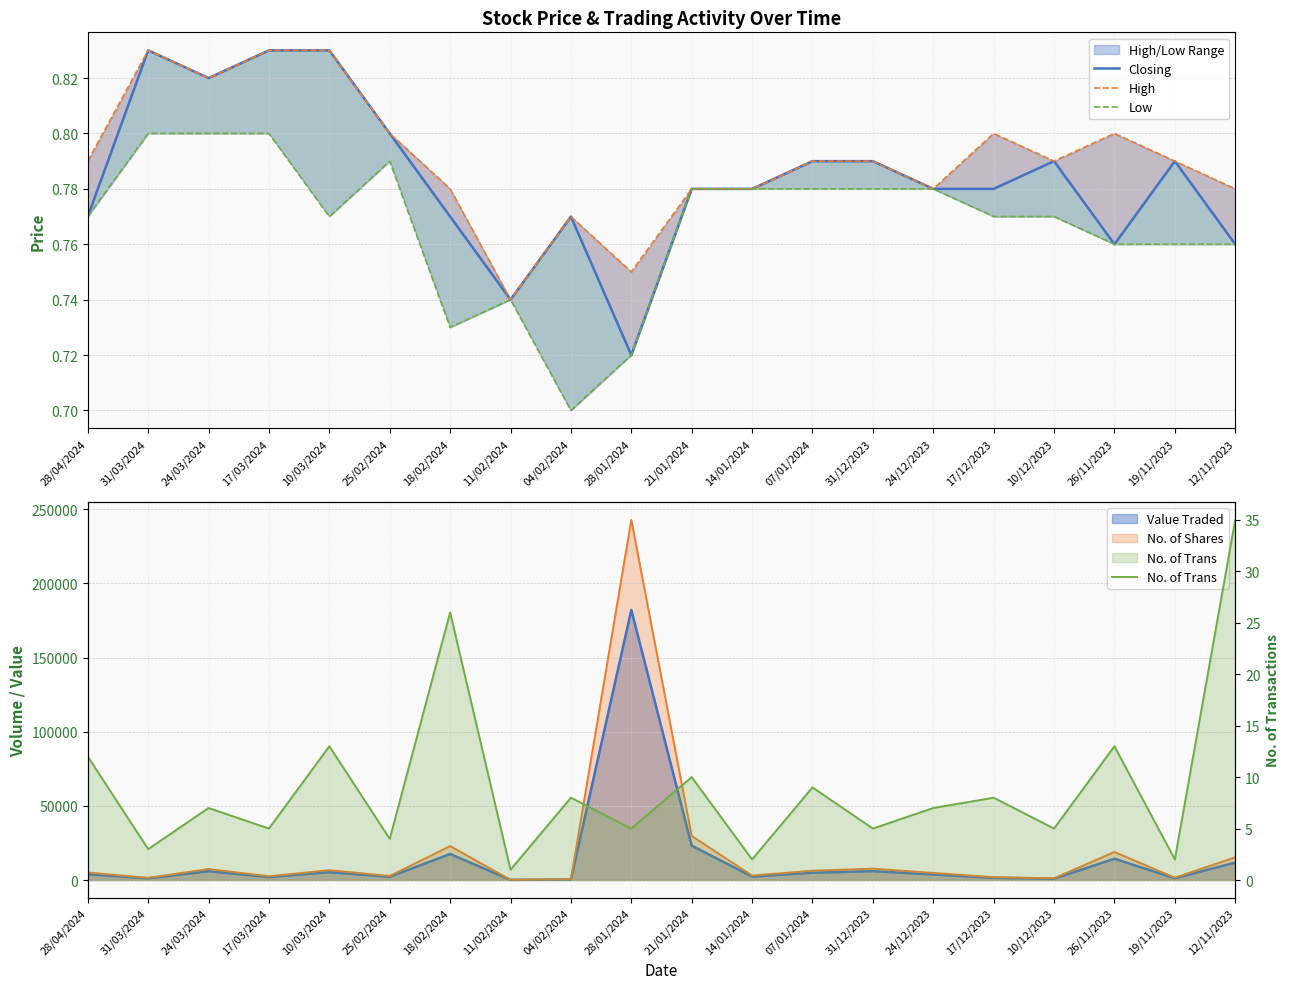

In No. of Trans, how many points are higher than both neighbors (excluding endpoints)?

8